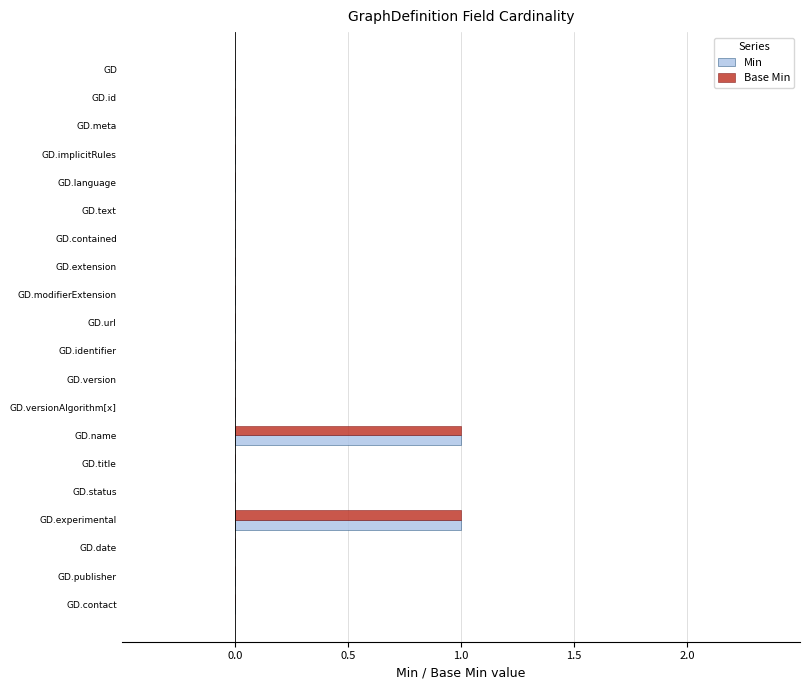

Is it true that Min equals -1 at GD.date?

False